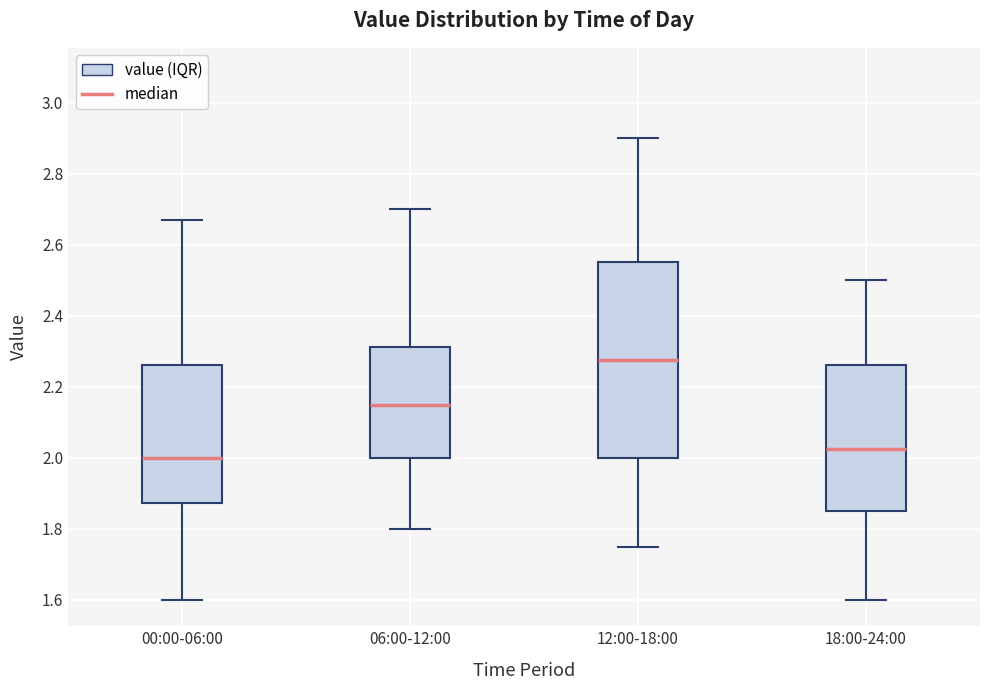

Where does the median line of the box for 18:00-24:00 sit on the y-axis? The values are not printed on the chart, so give them approximately, as read against the axis.

2.02